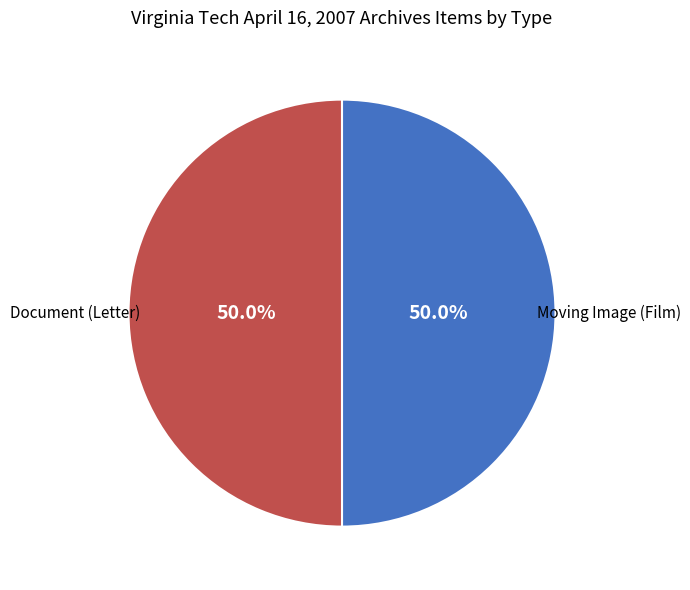

Approximately how many times larger is the value at Moving Image (Film) compared to Document (Letter)?

1.0